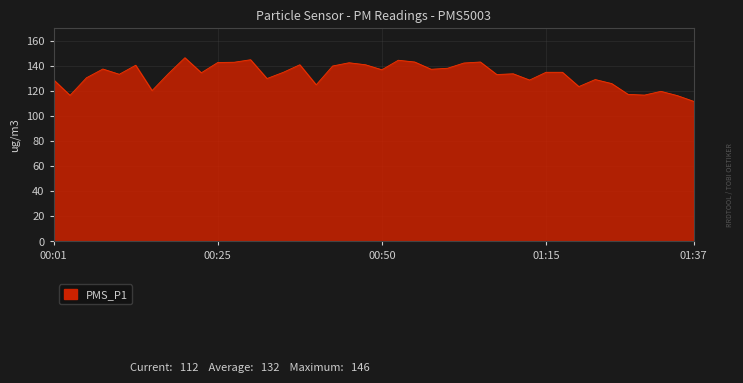

What is the difference between the maximum and minimum values?

34.8